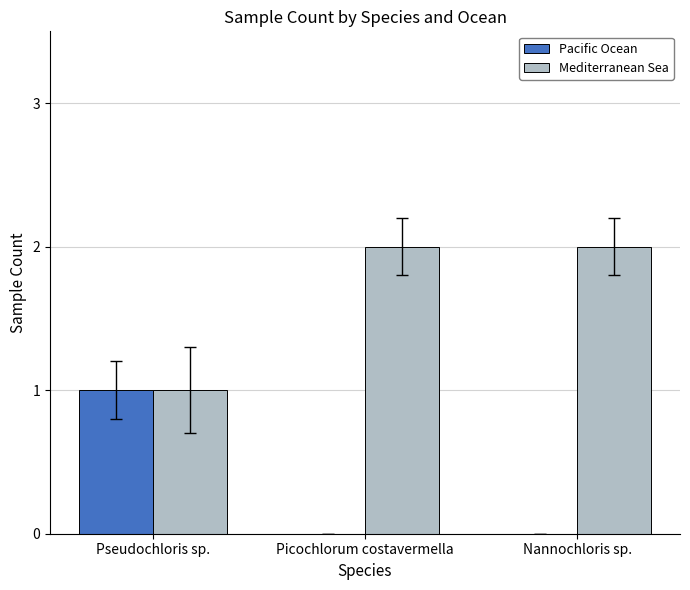

Is the value of Mediterranean Sea at Picochlorum costavermella greater than the value of Pacific Ocean at Picochlorum costavermella?

Yes